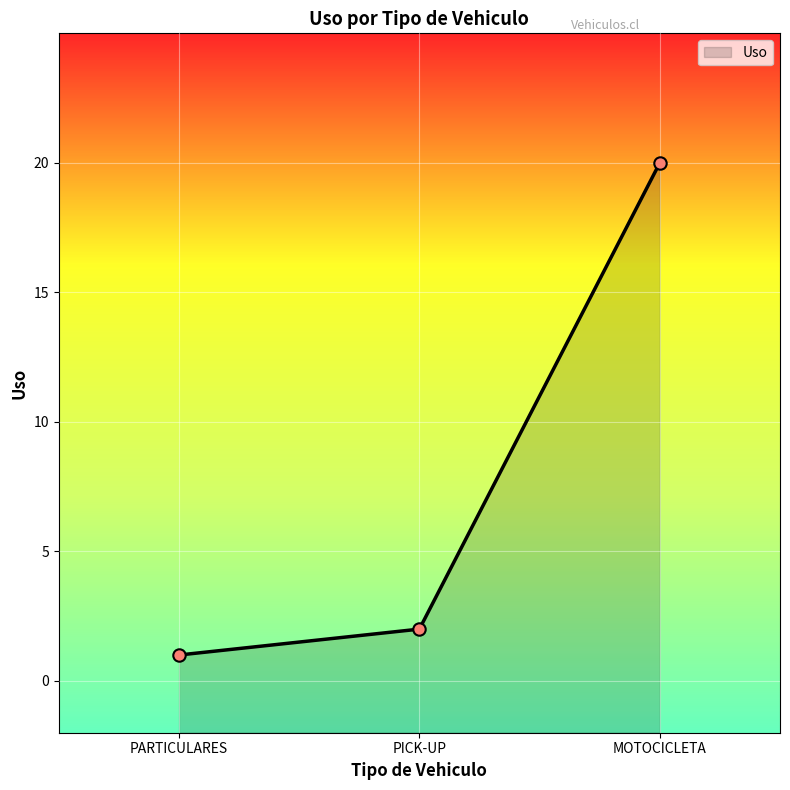

What is the ratio of the value at PICK-UP to the value at MOTOCICLETA?

0.1